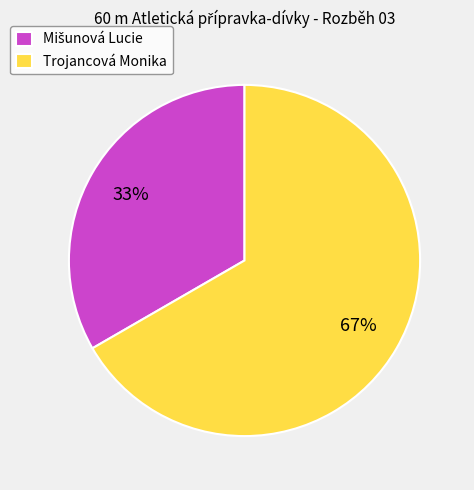

To the nearest percent, what is the average slice percentage?

50%